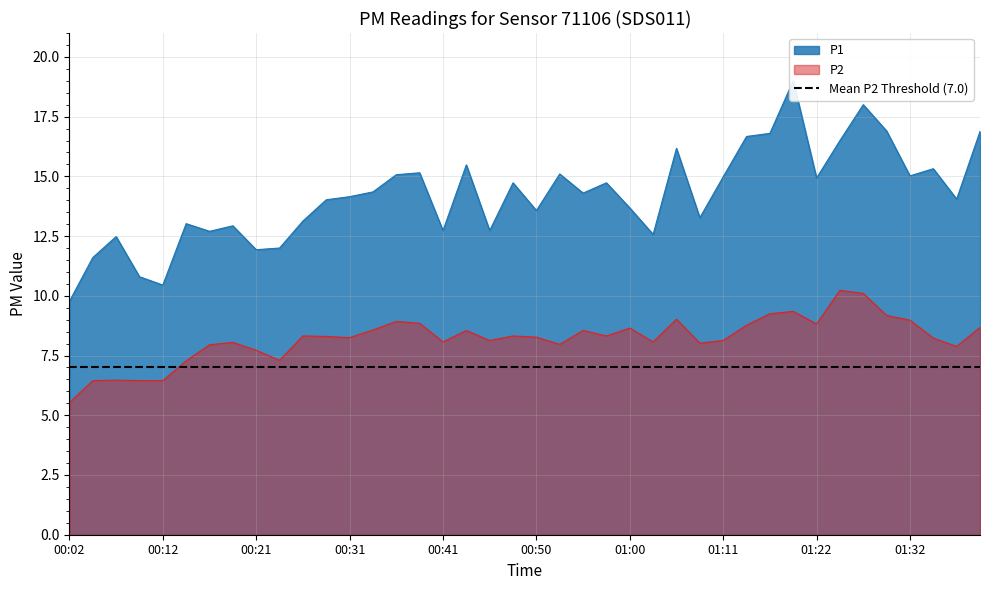

Where is P2 nearest to the value 7?

00:14